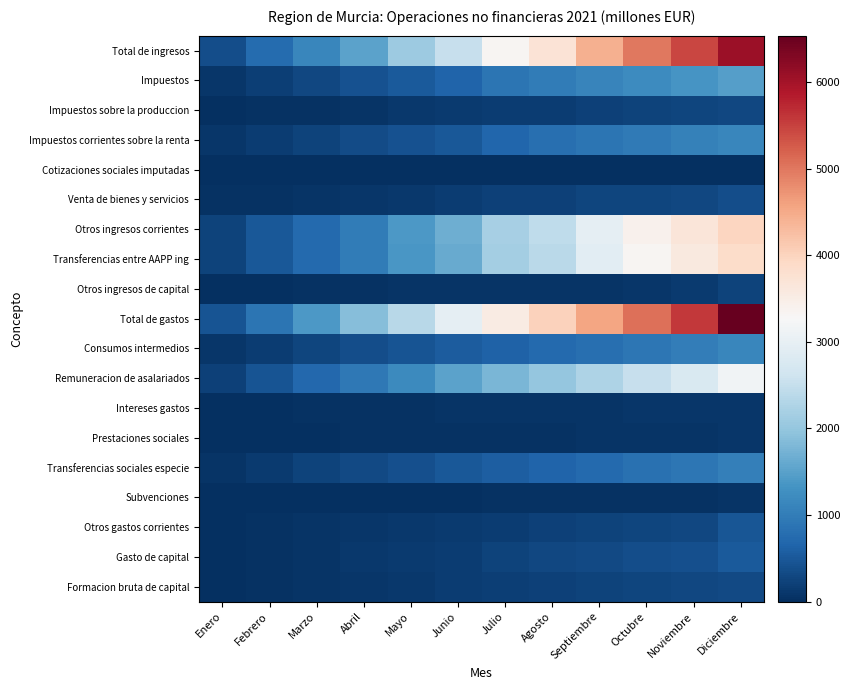

What is the difference between the highest and lowest values at Noviembre?

5579